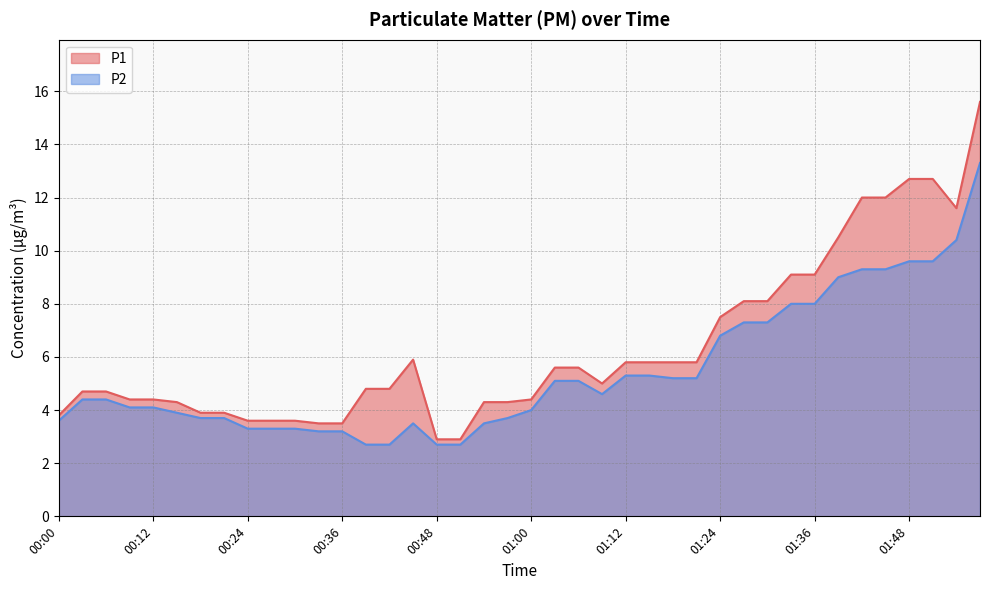

True or false: P2 and P1 cross at least once.

False